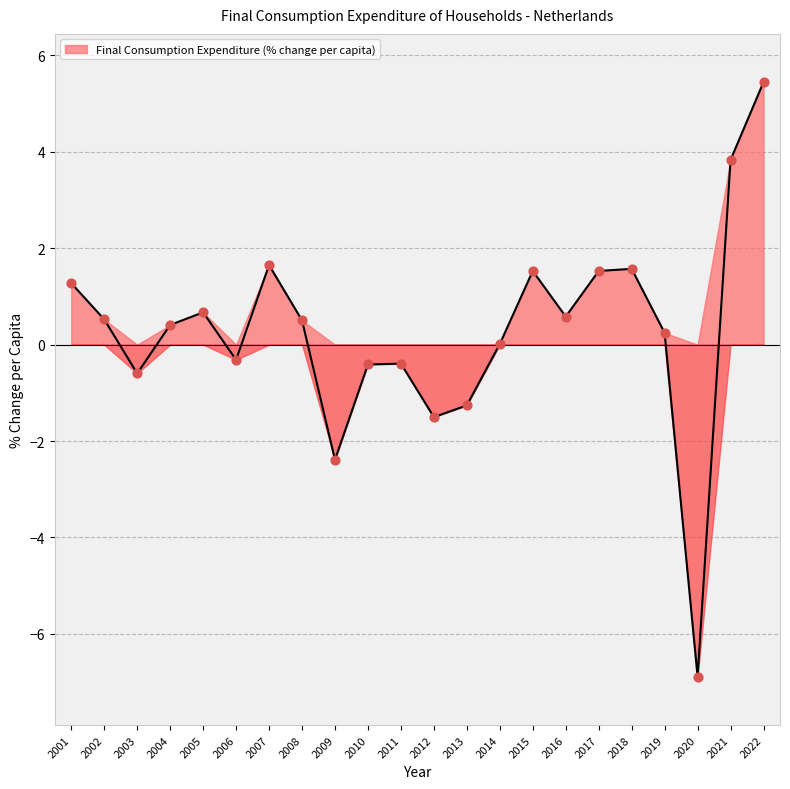

What is the change in value from 2003 to 2013?

-0.7